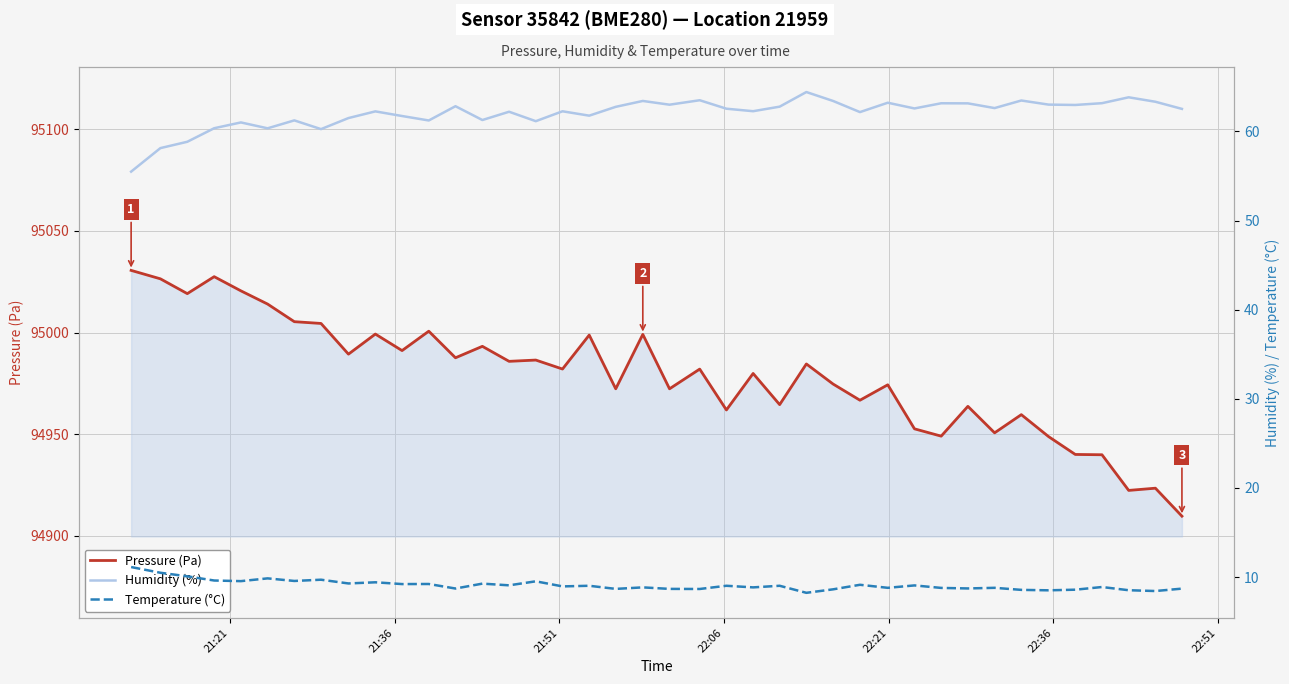

What are all the series names shown in the legend?

Pressure (Pa), Humidity (%), Temperature (°C)